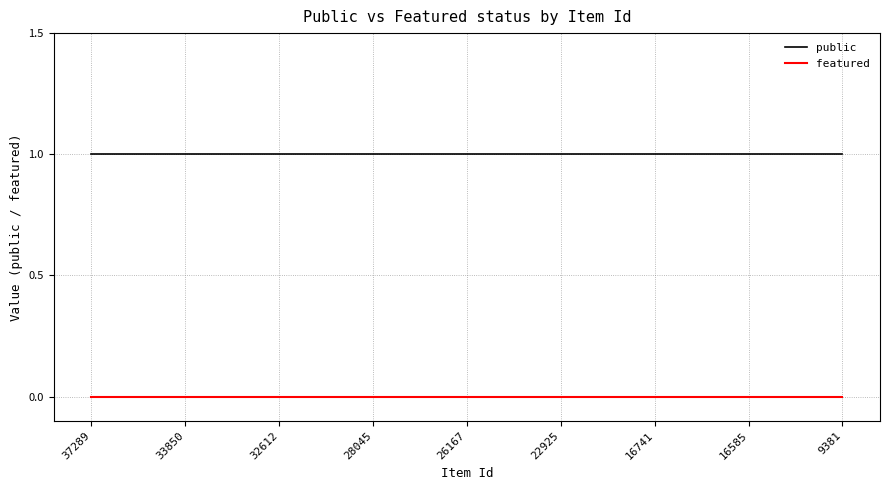

Which series has the largest total across all categories?

public